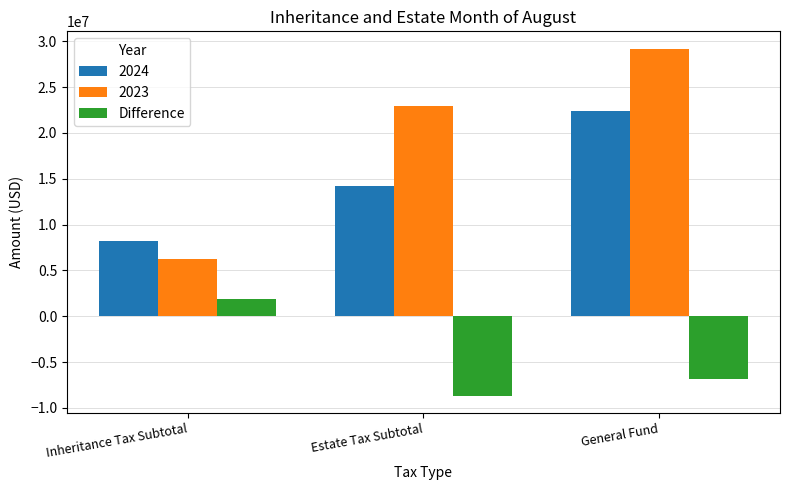

What is the maximum value shown in the chart?

29180690.0